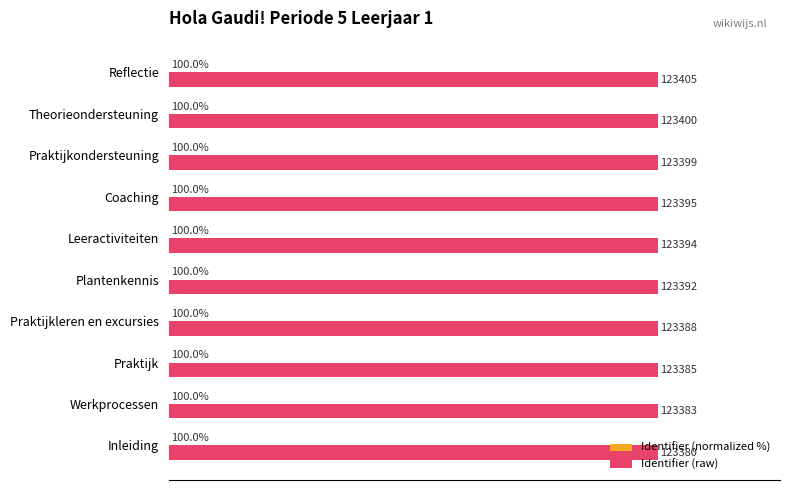

At which category does the chart reach its peak across all series?

Reflectie